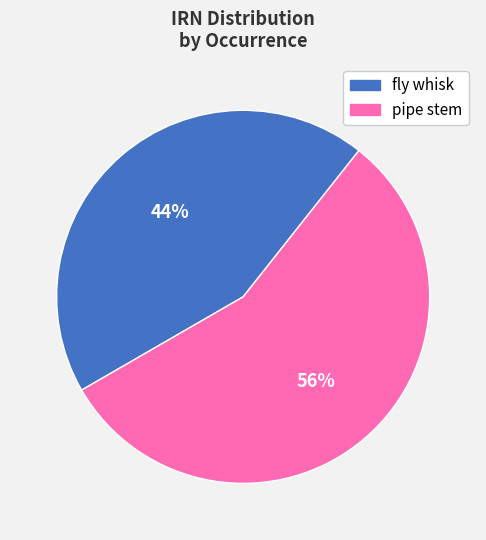

What is the largest slice in the pie chart?

pipe stem